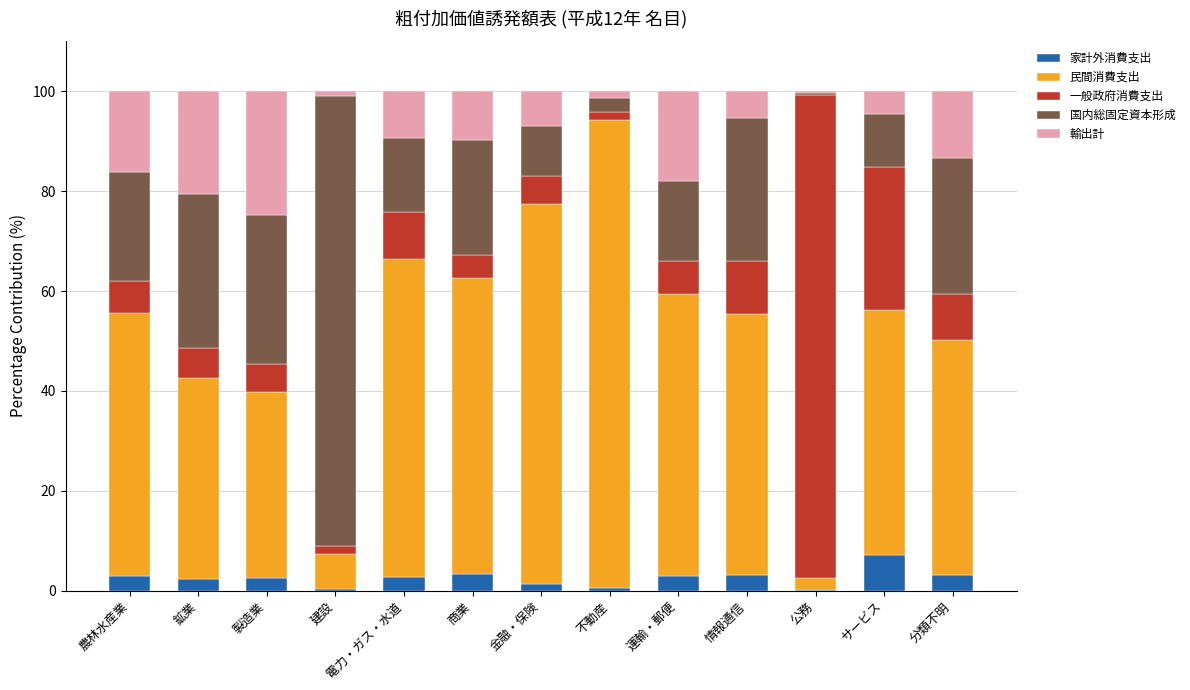

Are the bars grouped side by side (vs. stacked)?

No